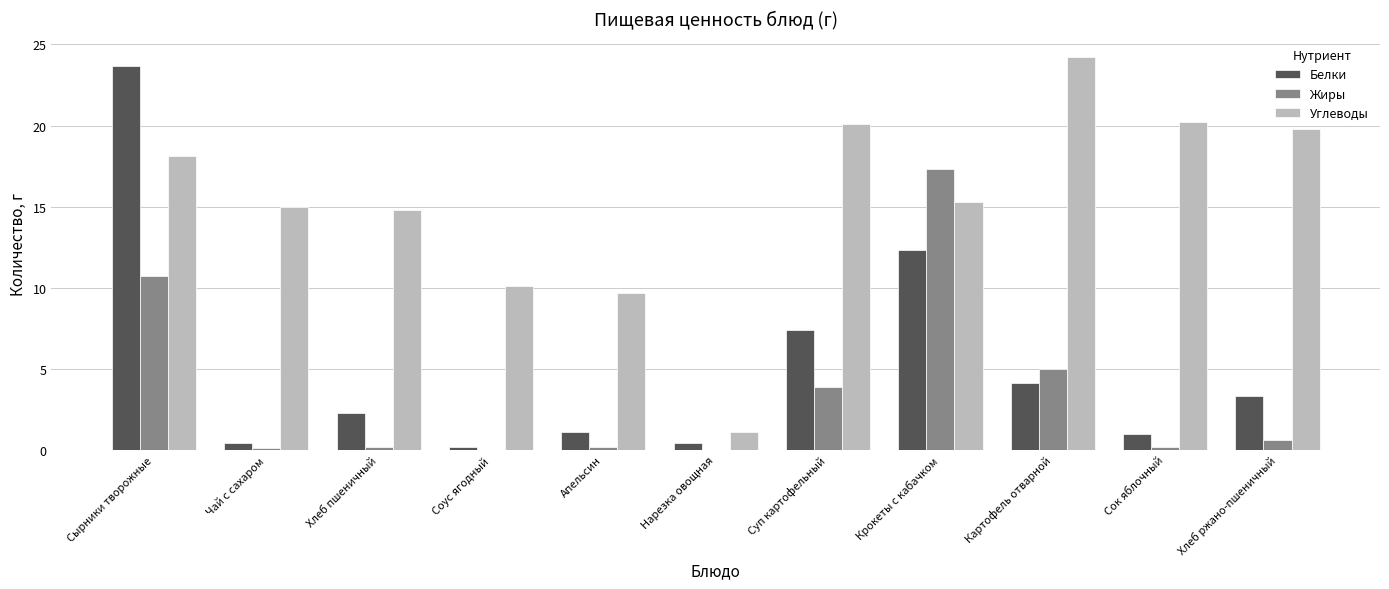

How many groups of bars are there?

11